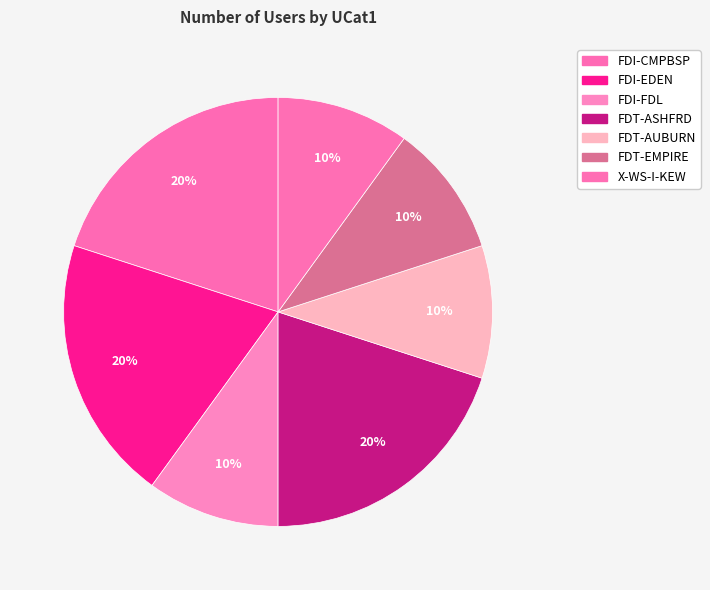

Combined, do FDI-EDEN and FDT-AUBURN account for over 50%?

No